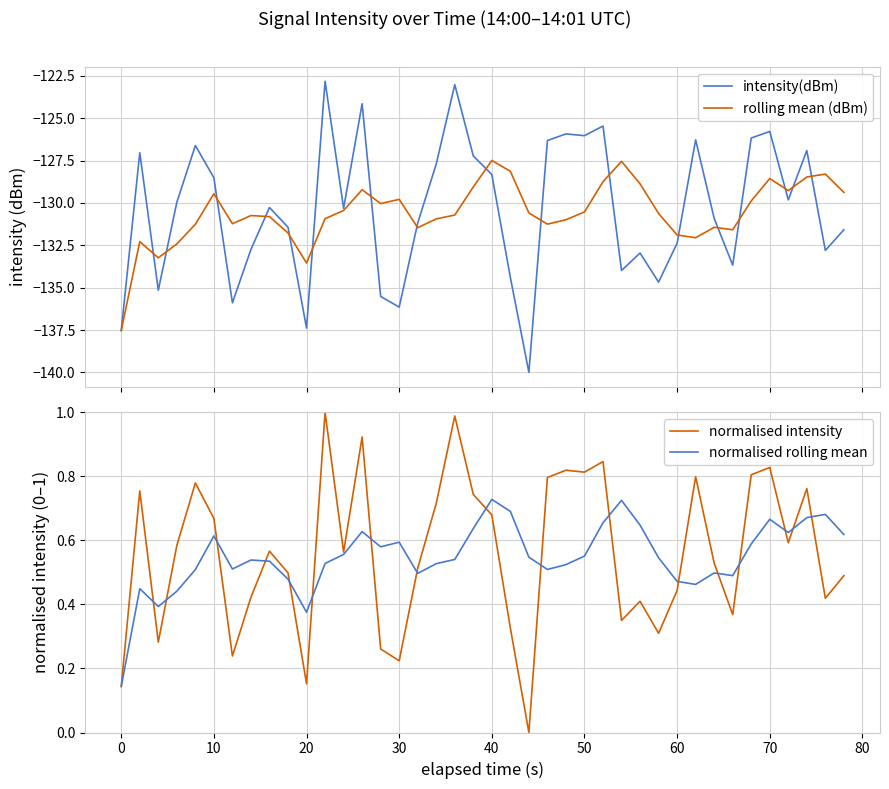

The normalised rolling mean series shows 0.2 at 70. True or false?

False